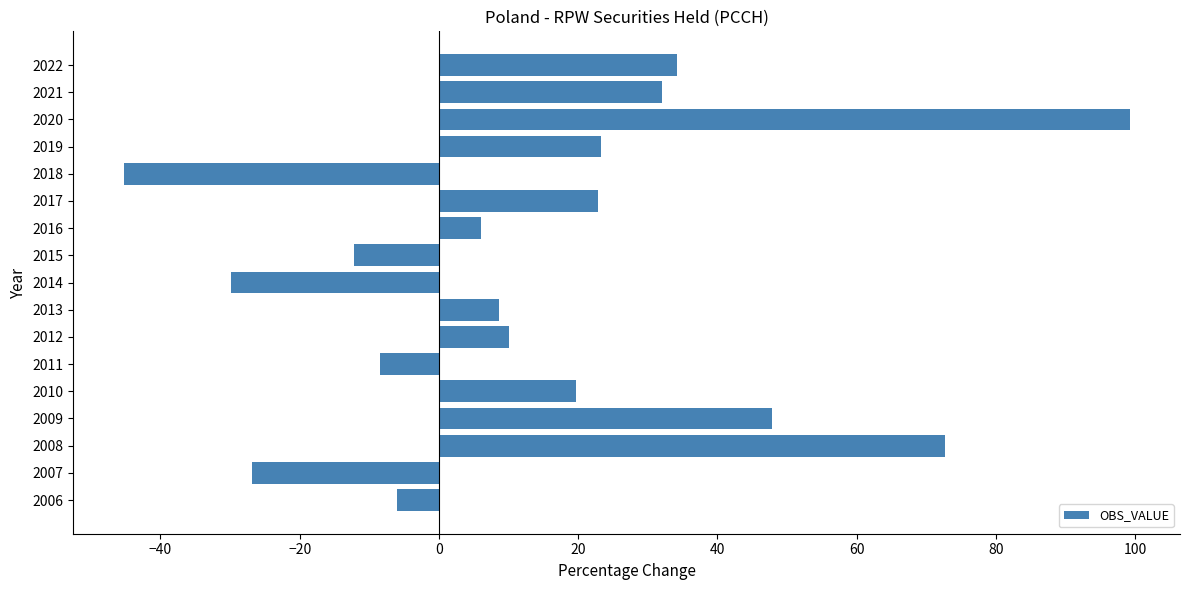

Is it true that the value at 2019 is 5.0?

False